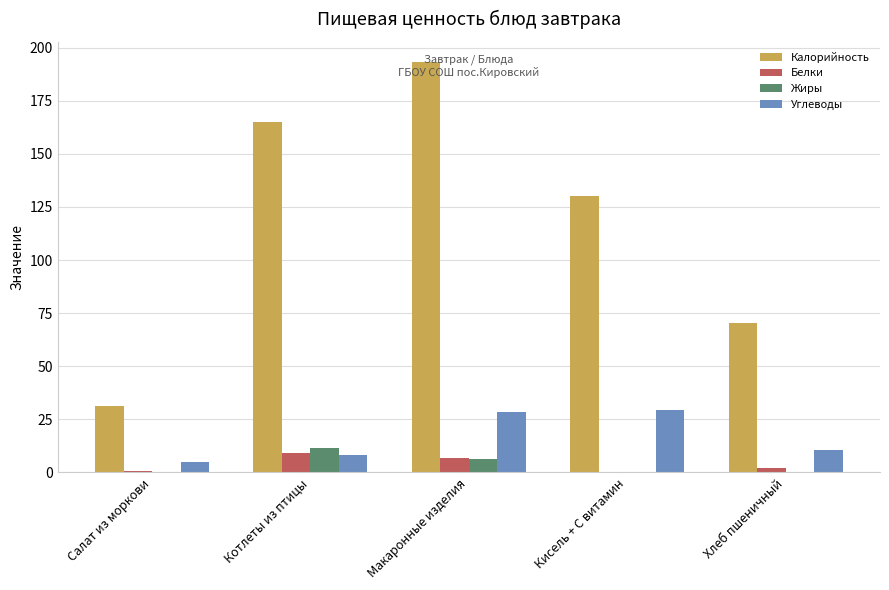

What is the approximate value of Белки at Котлеты из птицы?

9.3